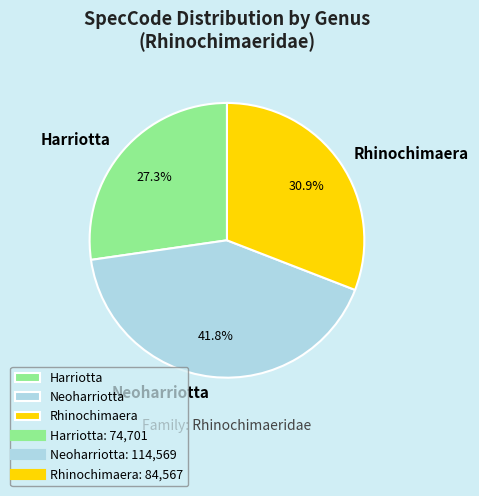

To the nearest percent, what is the combined percentage of Neoharriotta and Harriotta?

69%